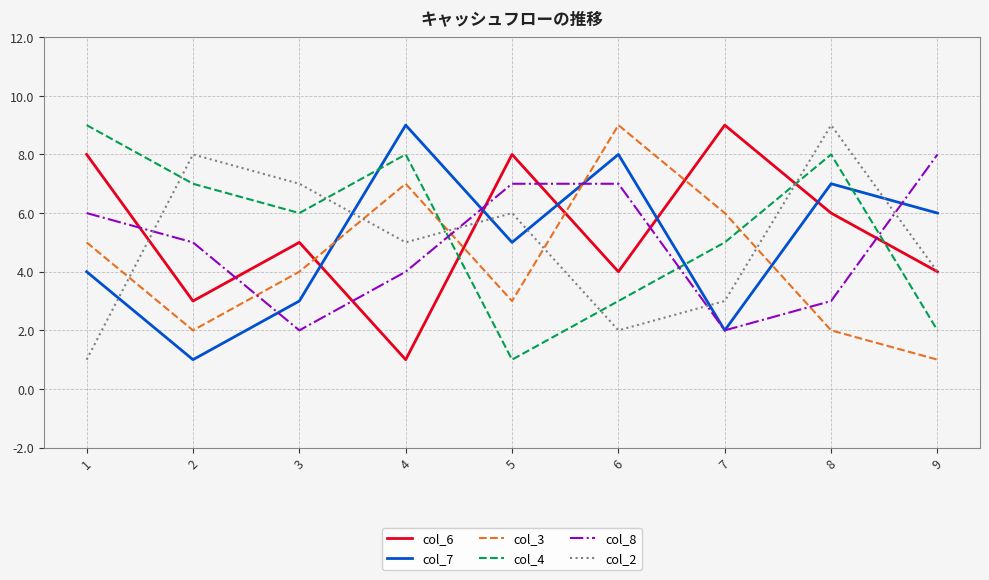

How many distinct data groups are displayed?

6